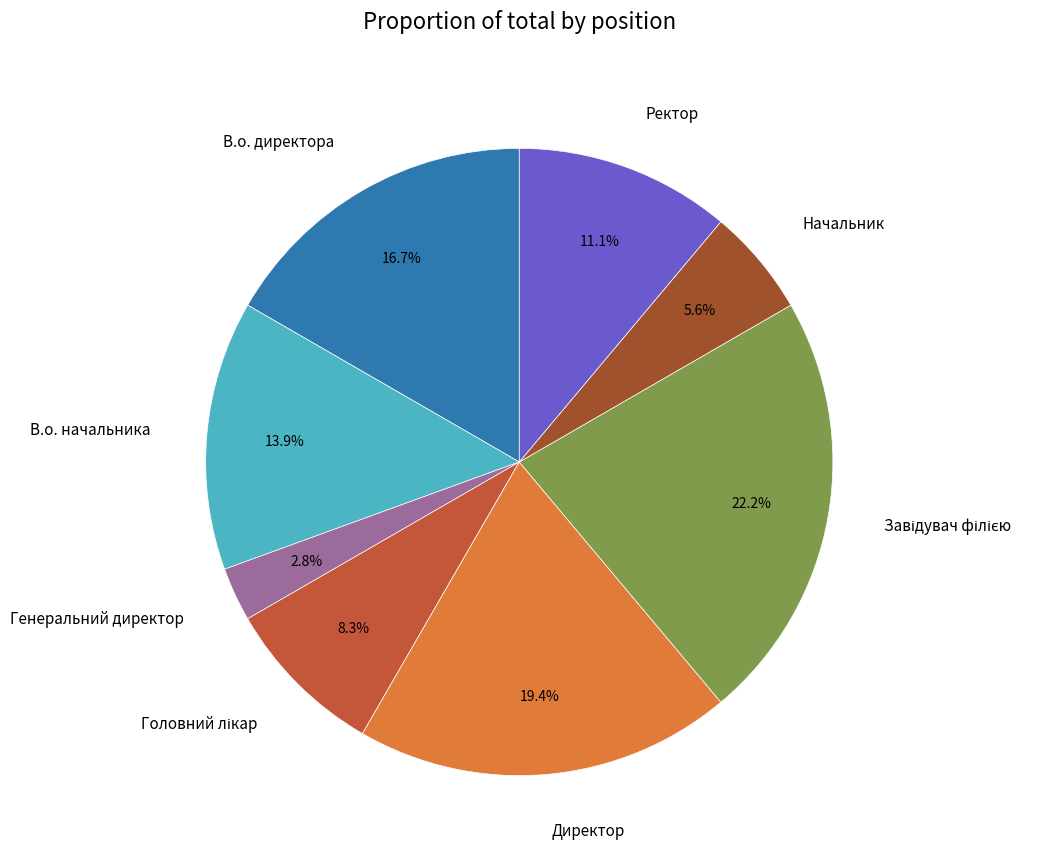

True or false: Директор accounts for 31% of the total.

False